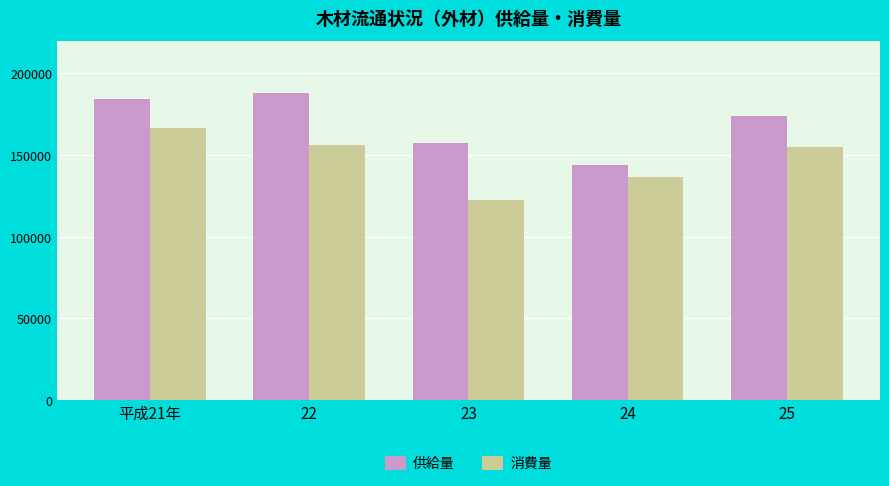

At which label is 消費量 closest to 144467?

24